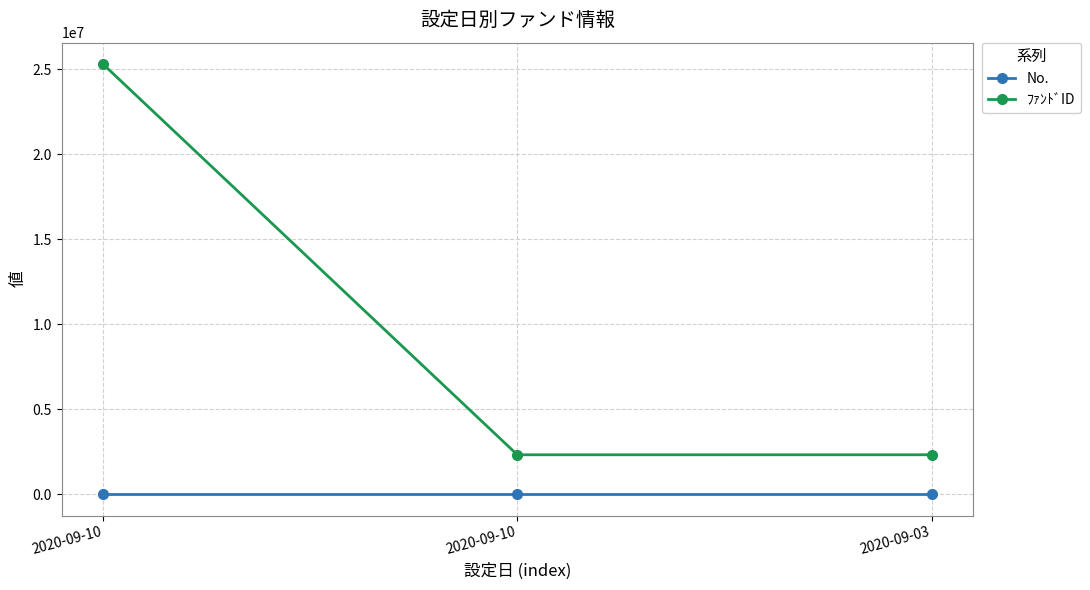

What is the lowest value of the No. series?

1